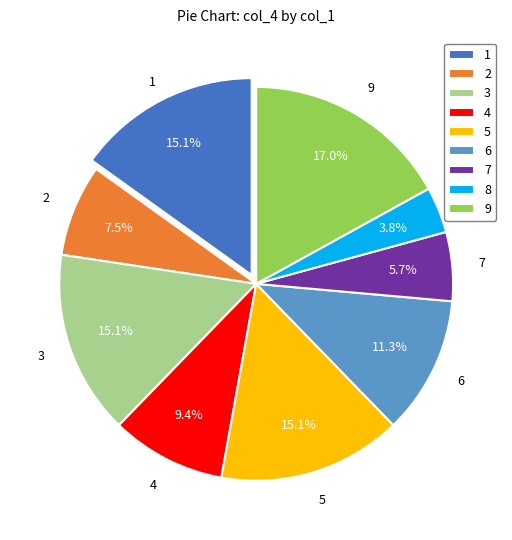

Do 1 and 8 together represent more than half of the pie?

No